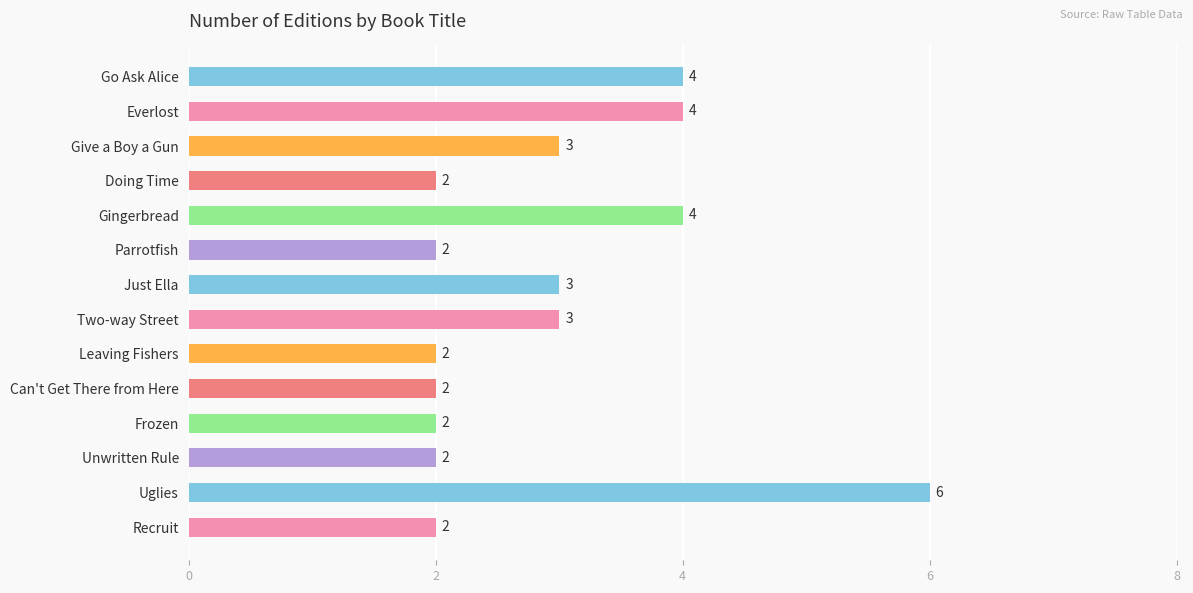

True or false: the data shows 1 at Frozen.

False